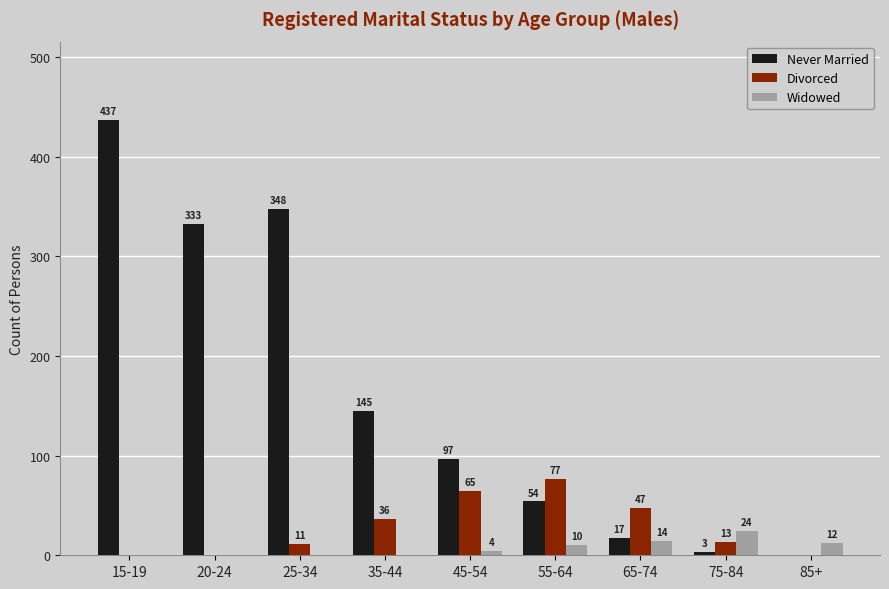

What is the total value across all series at 75-84?

40